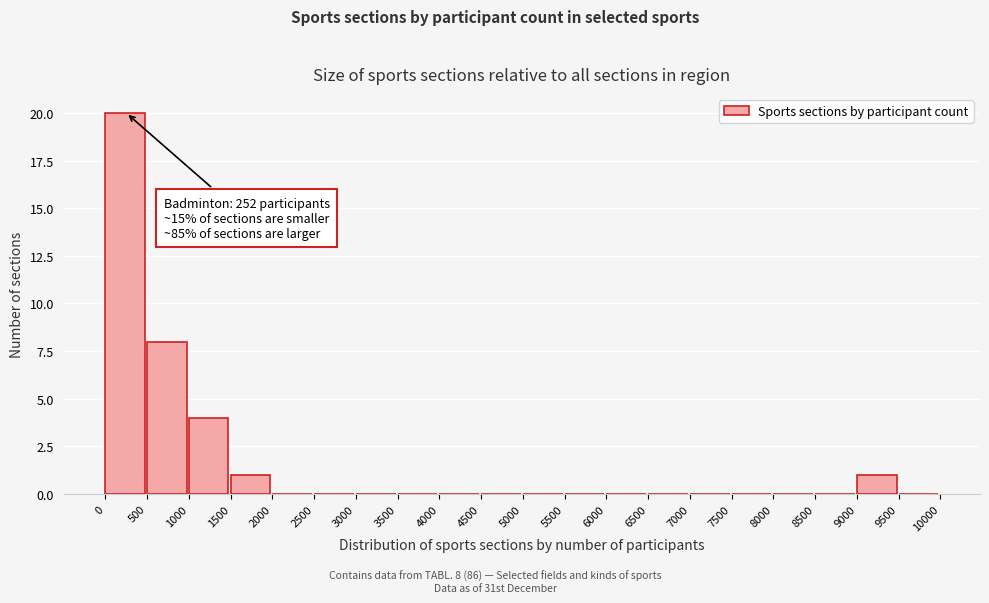

Which range on the x-axis has the tallest bar?

0 to 500